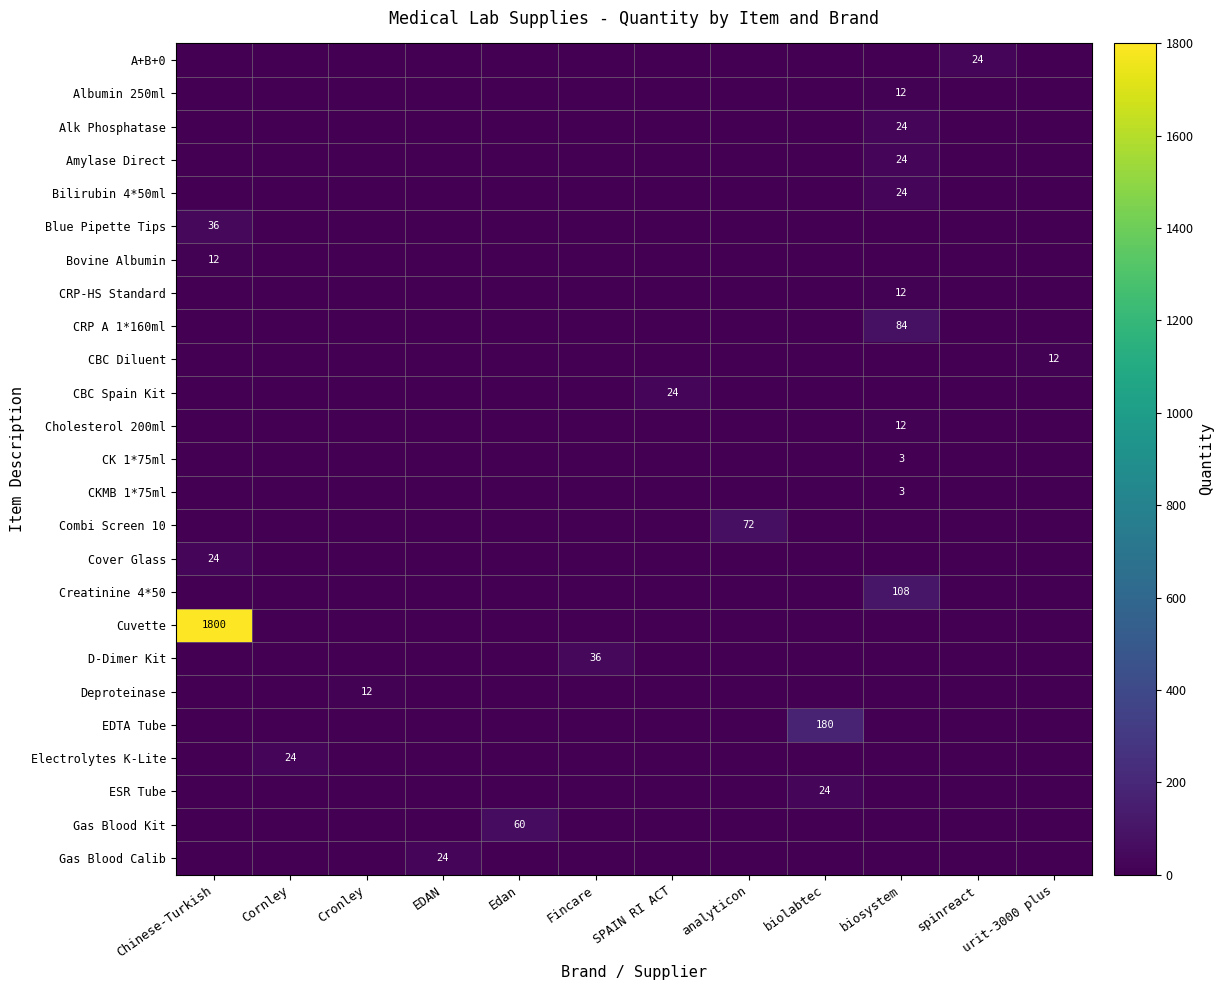

Between Fincare and analyticon, which series saw the biggest shift?

Combi Screen 10